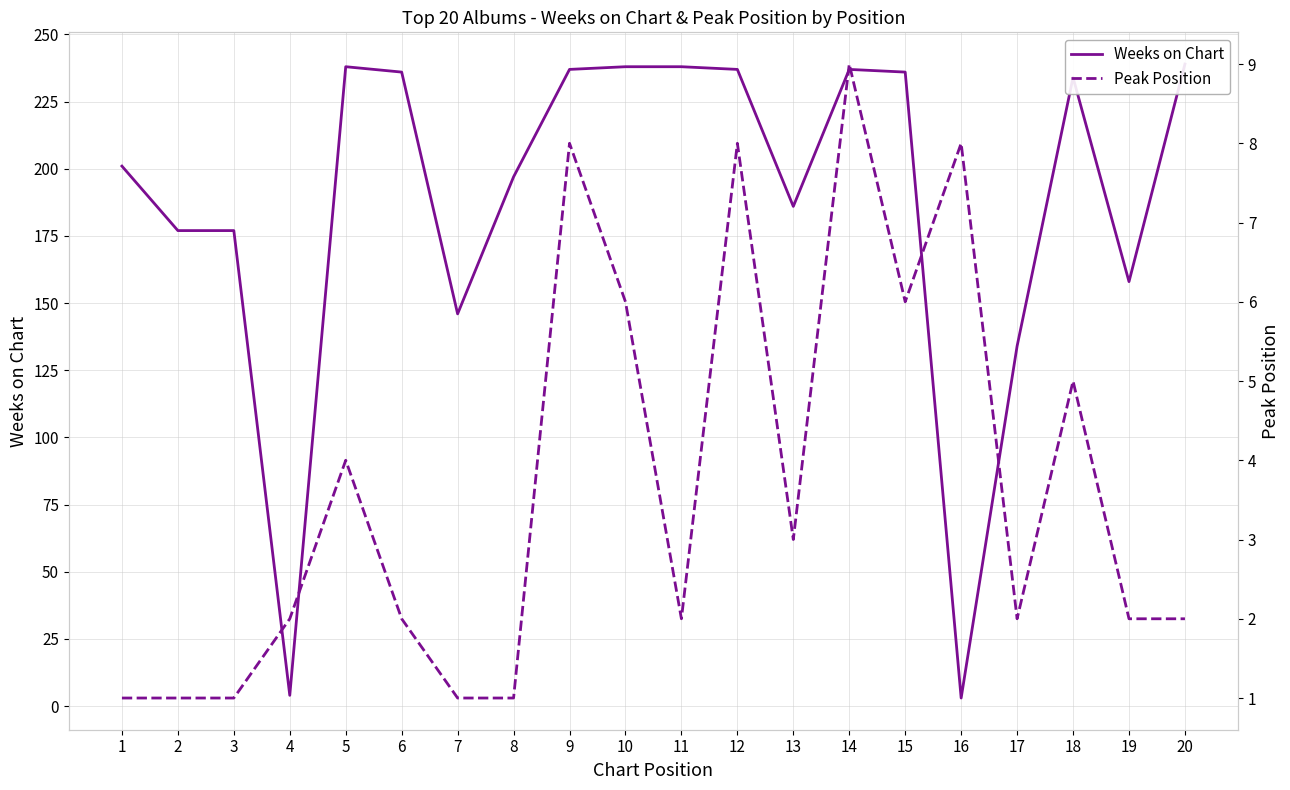

True or false: Weeks on Chart has more than 0 interior local peaks.

True